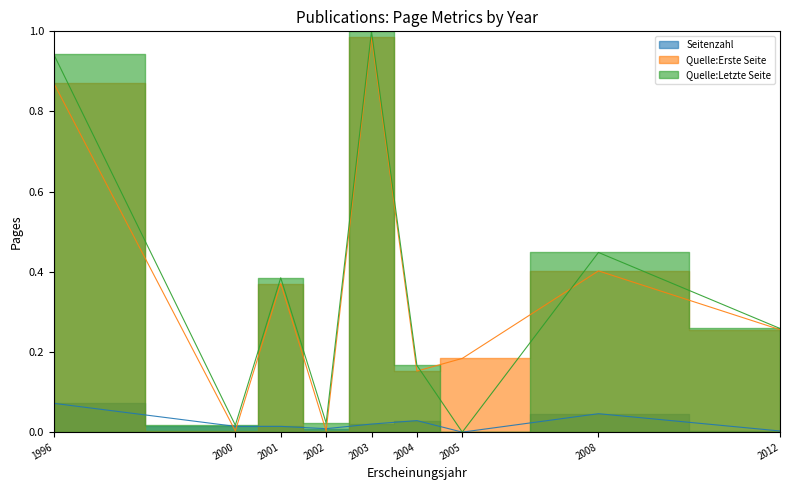

What is the sum of all Quelle:Erste Seite values?

3.2